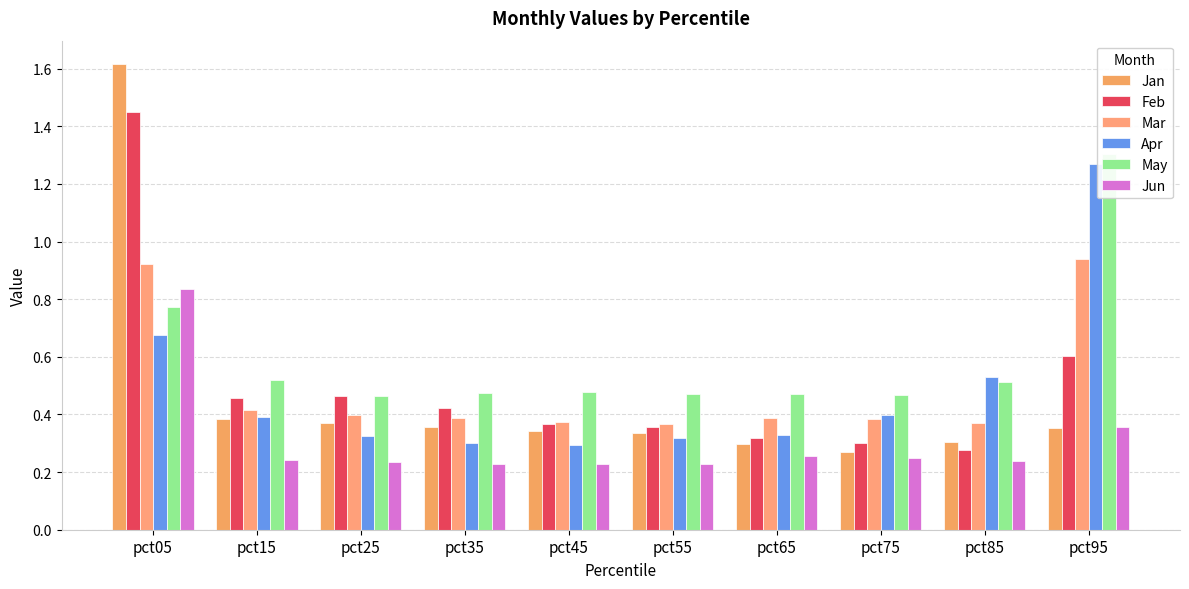

What is the total value across all series at pct15?

2.4